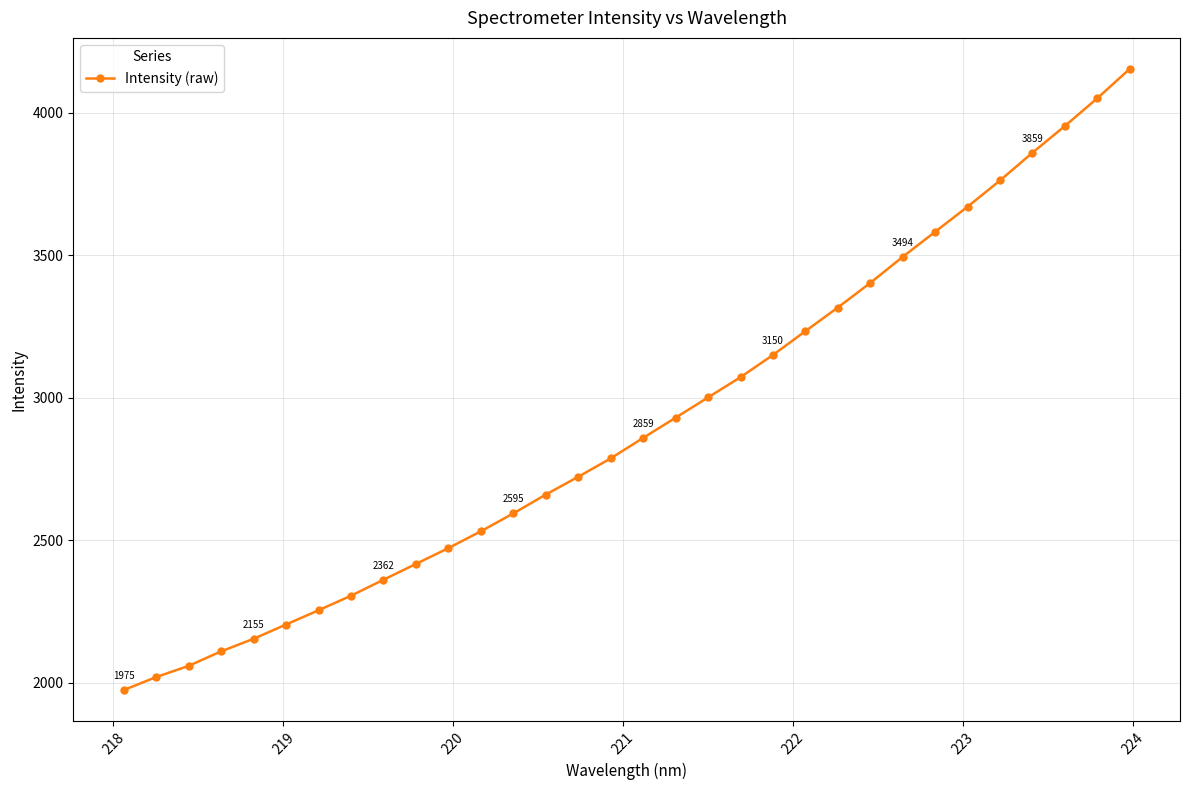

What is the smallest value displayed?

1974.9